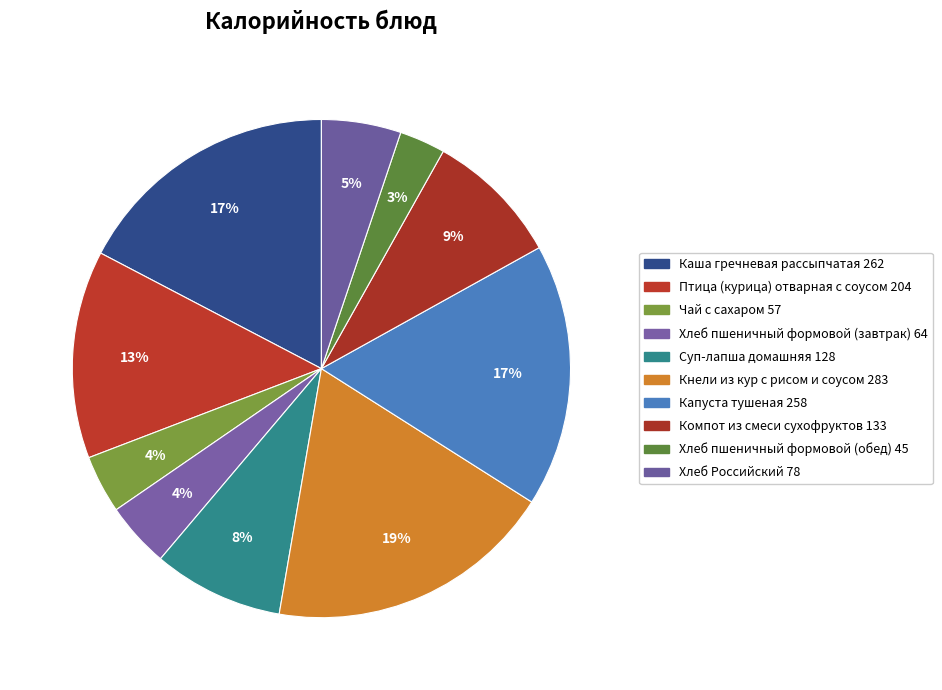

What is the smallest slice in the pie chart?

Хлеб пшеничный (обед)